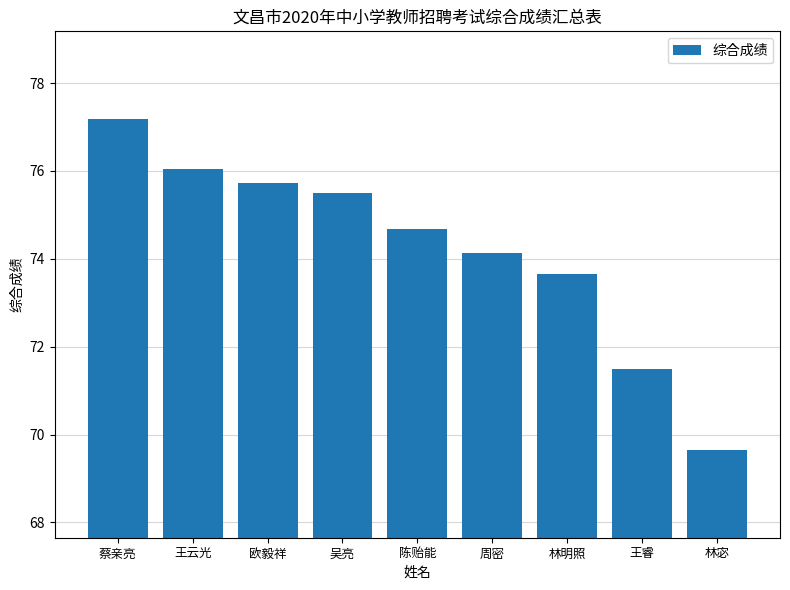

At which category does the chart reach its peak across all series?

蔡亲亮